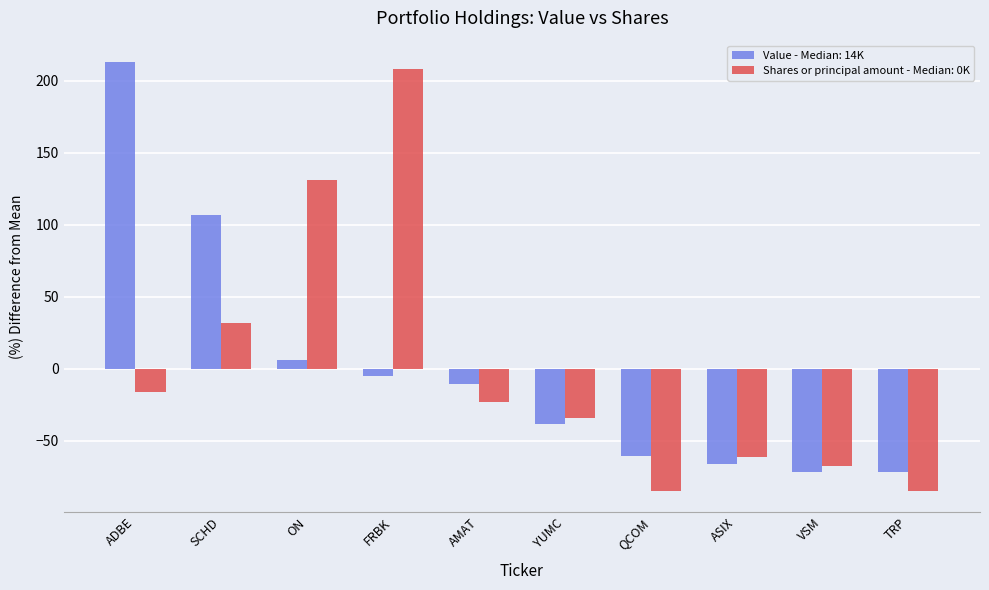

How many distinct data groups are displayed?

2